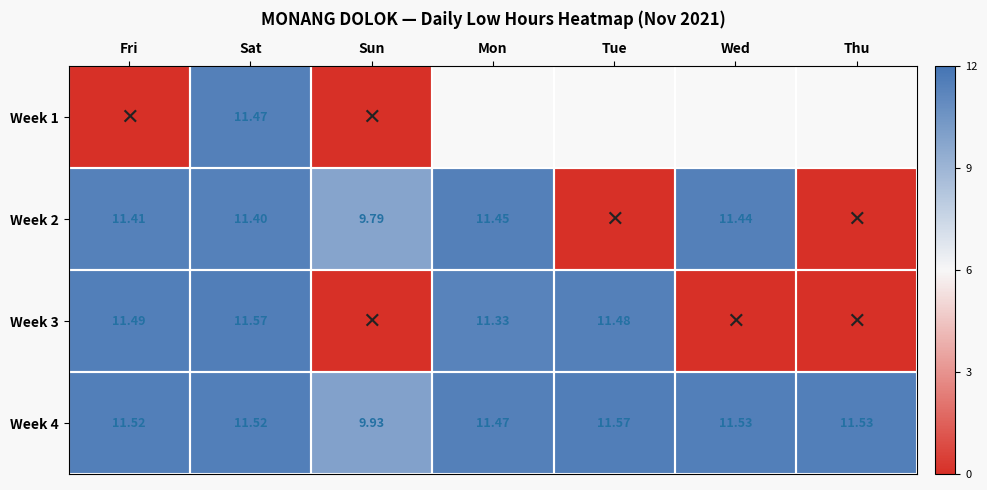

Which has a higher value, Wed or Mon?

Mon